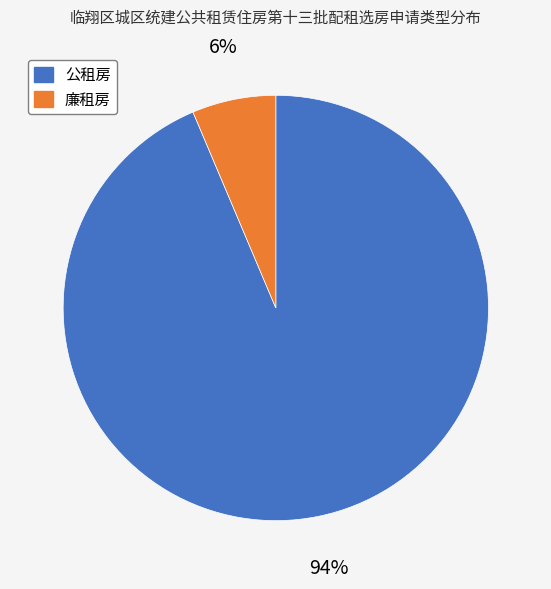

To the nearest percent, what is the combined percentage of 廉租房 and 公租房?

100%